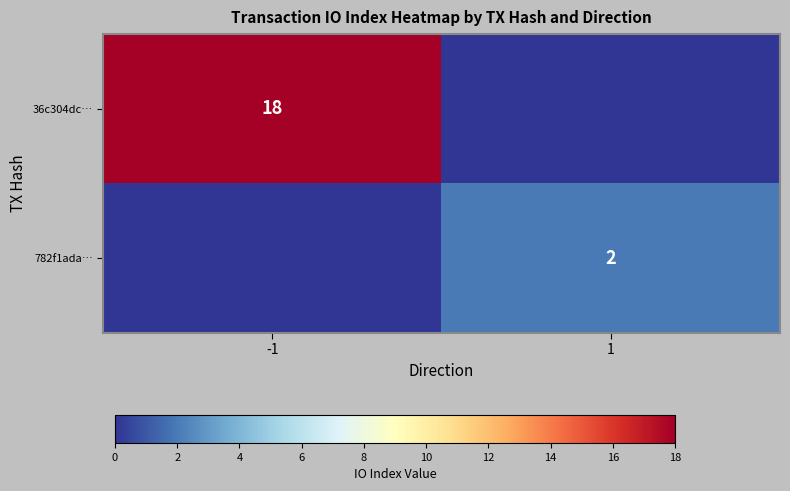

True or false: 782f1ada… has a value of 3 at 1.

False